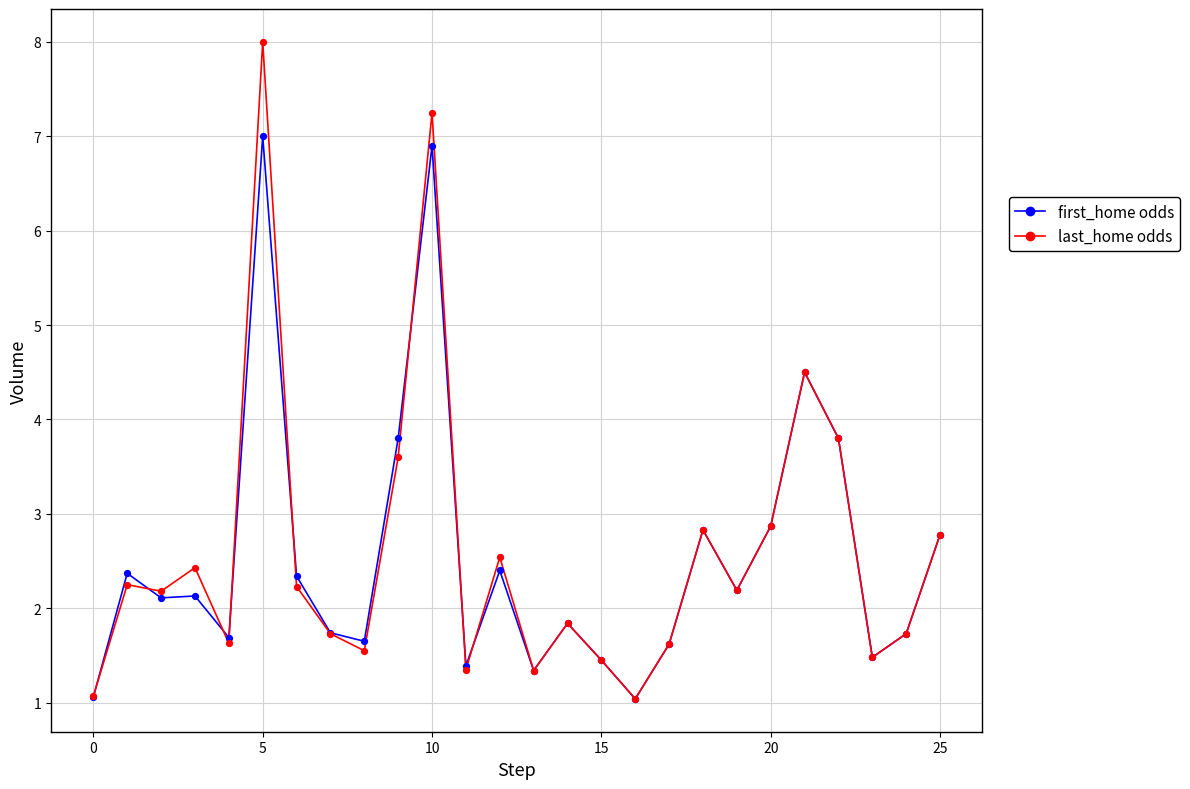

What is the minimum value for first_home odds?

1.0